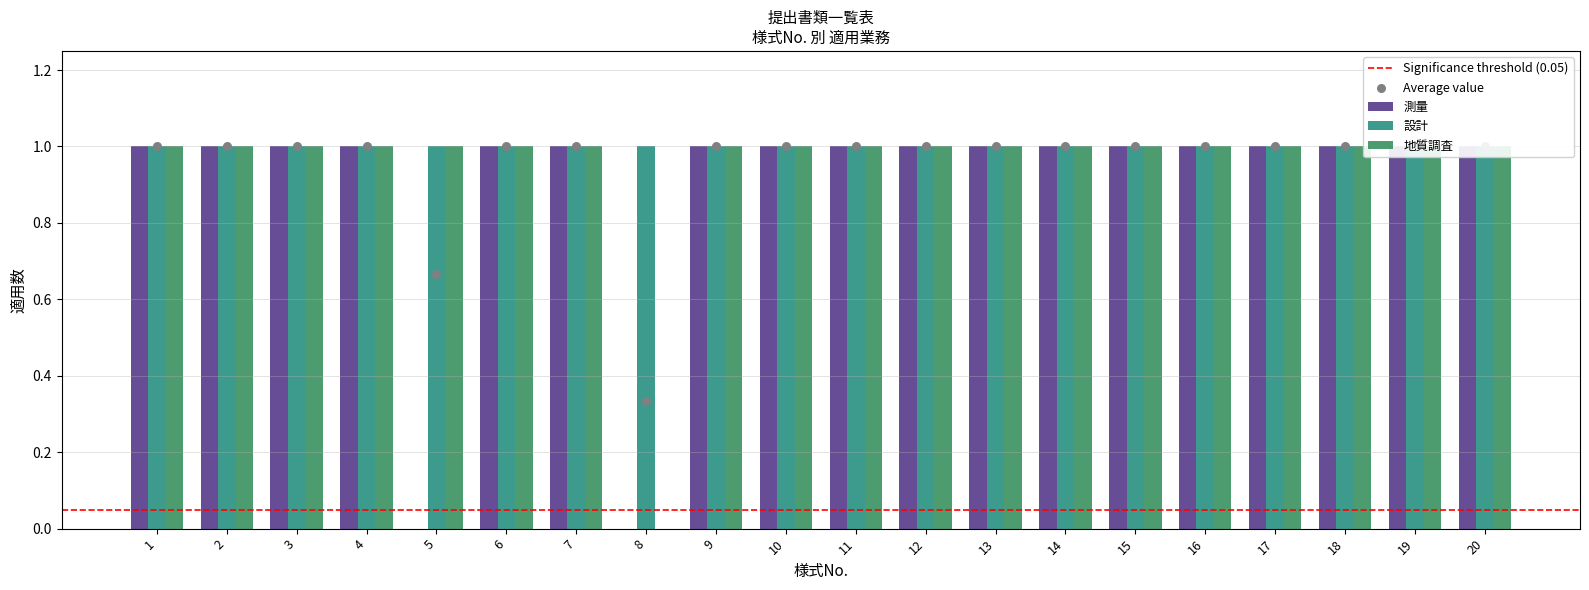

At how many categories does at least one series exceed 0?

19